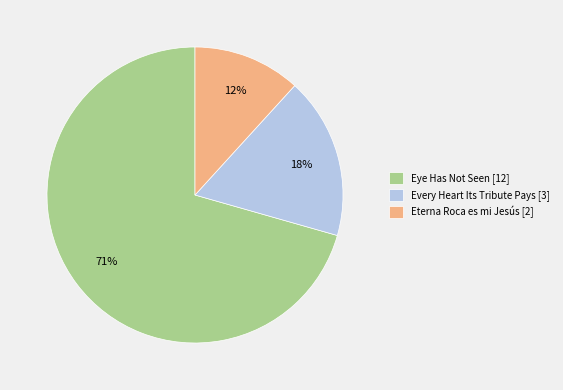

Count the number of slices in the pie.

3